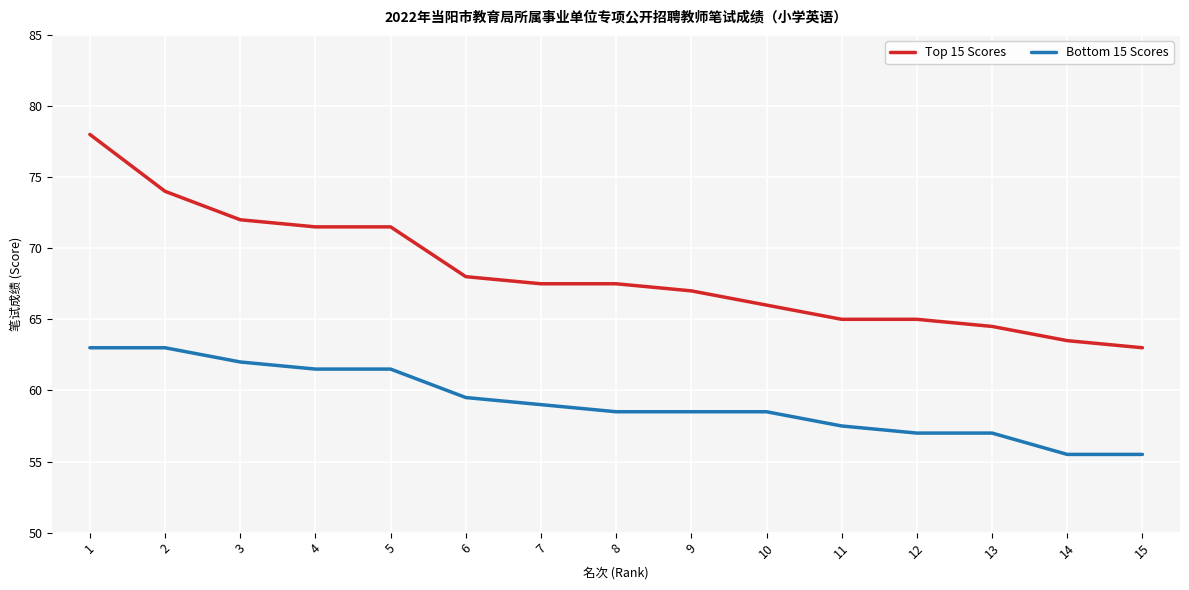

At 12, list the series in order from largest to smallest.

Top 15 Scores, Bottom 15 Scores